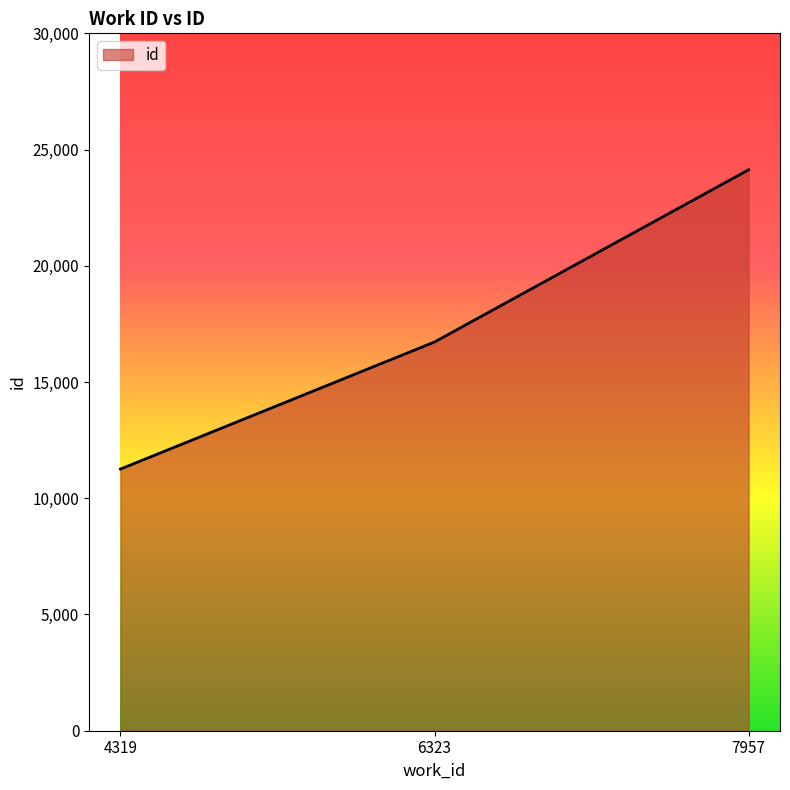

What is the maximum value shown in the chart?

24130.0